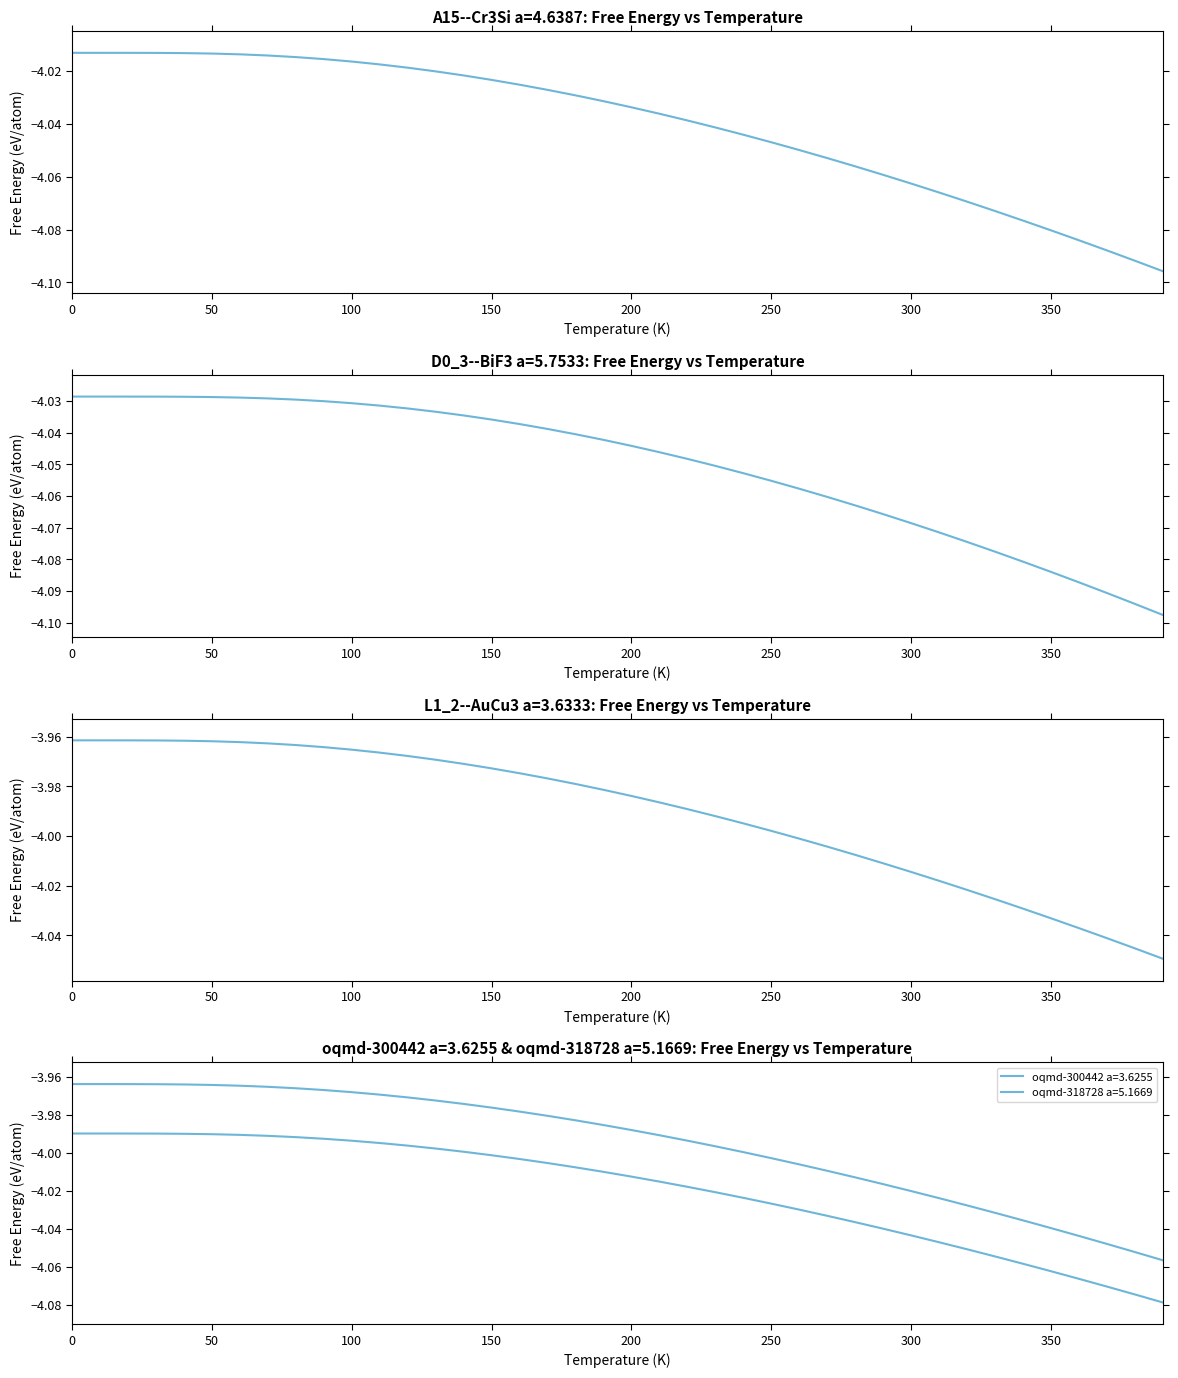

Is the value of oqmd-300442 a=3.6255 at 37 greater than the value of L1_2--AuCu3 a=3.6333 at 13?

No